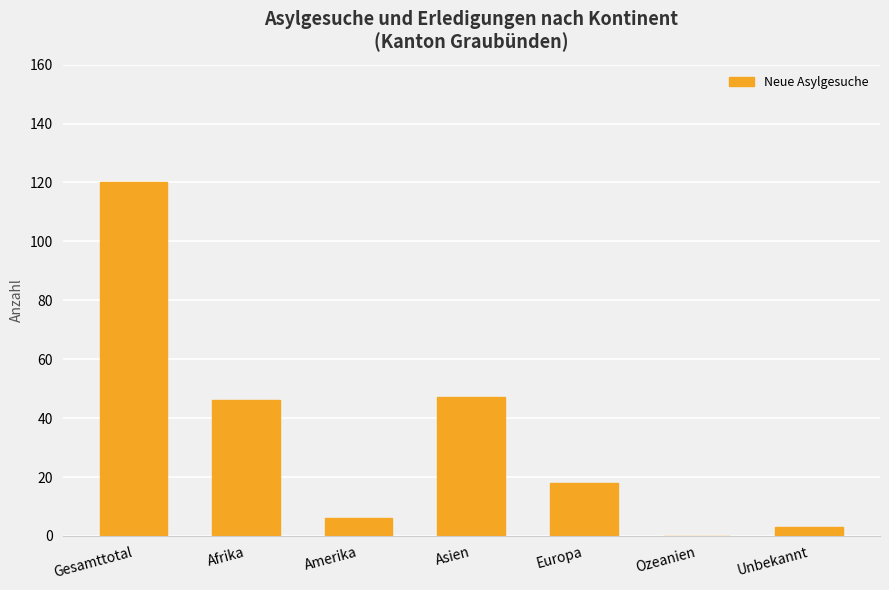

What is the sum of all values?

240